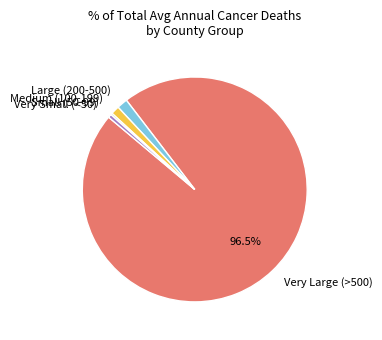

Between Large (200-500) and Very Small (<50), which is larger?

Large (200-500)